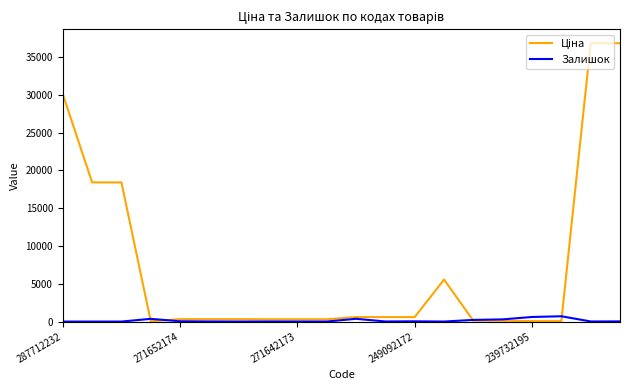

Is this an area chart (filled region under the line)?

No